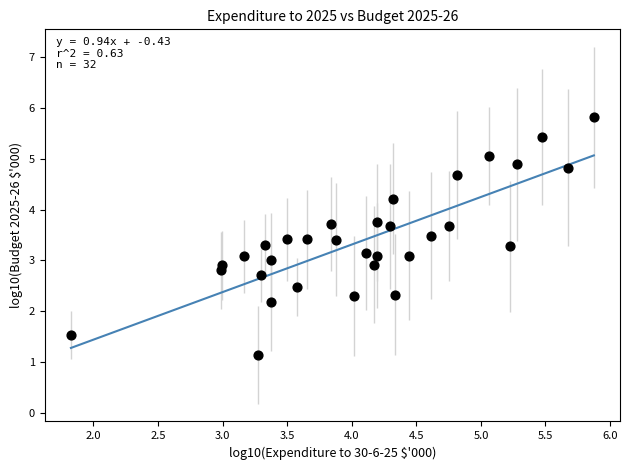

What is the range of Y values (max minus min)?

4.7